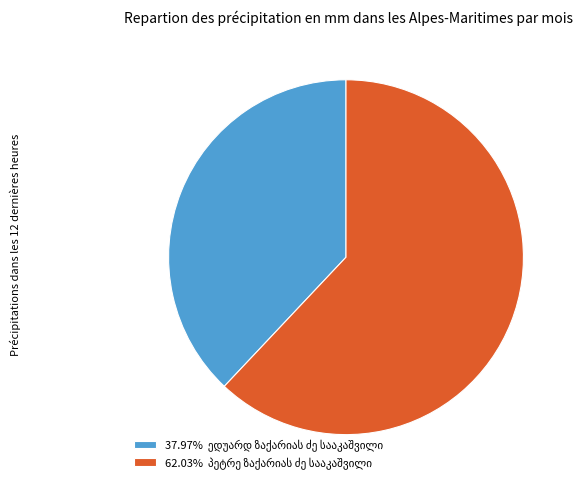

Count the number of slices in the pie.

2